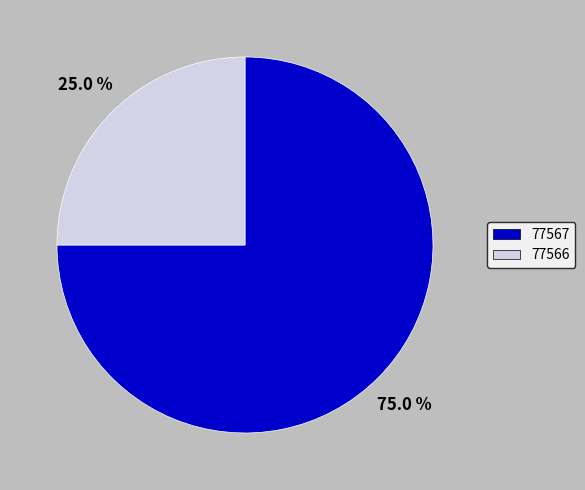

What percentage is the 77567 slice, to the nearest percent?

75%